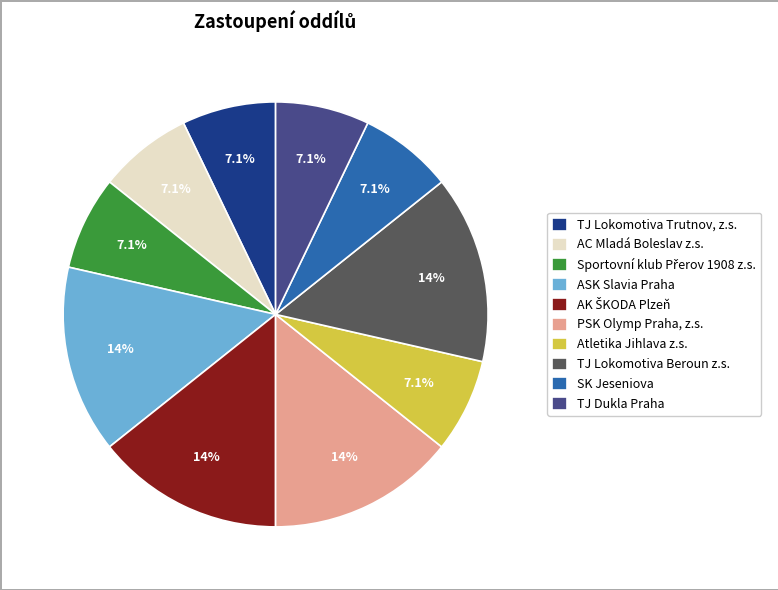

Combined, what portion of the pie is TJ Lokomotiva Beroun z.s. and TJ Lokomotiva Trutnov, z.s.?

21.4%